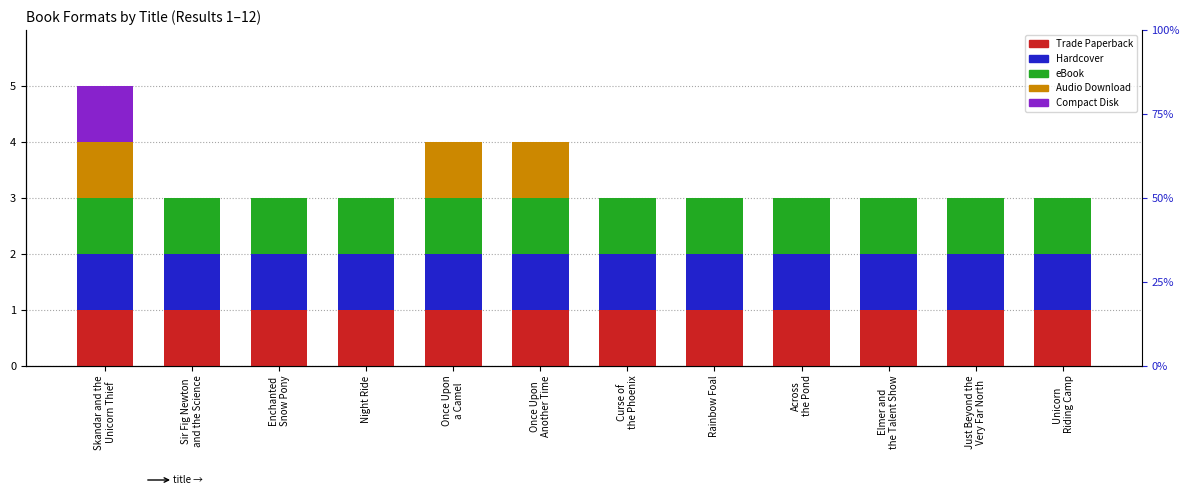

What is the difference between the maximum and minimum values in the Compact Disk series?

1